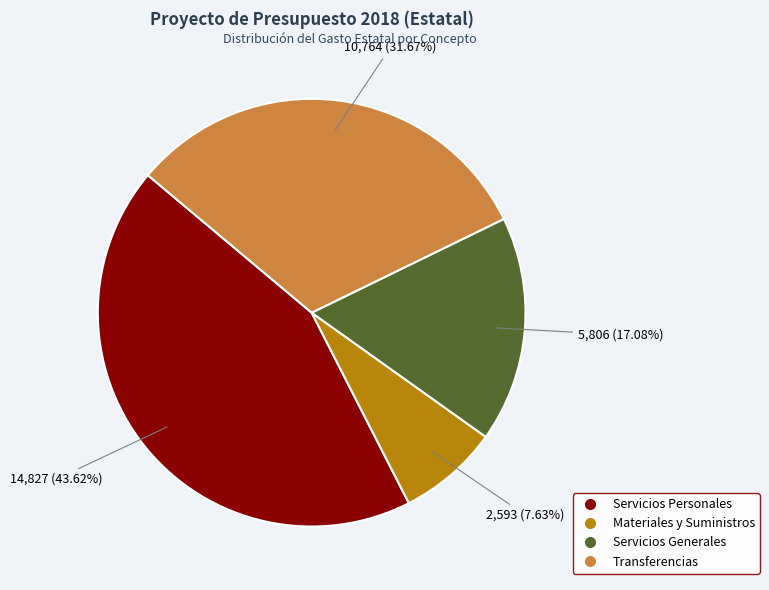

Does any single category account for the majority?

No